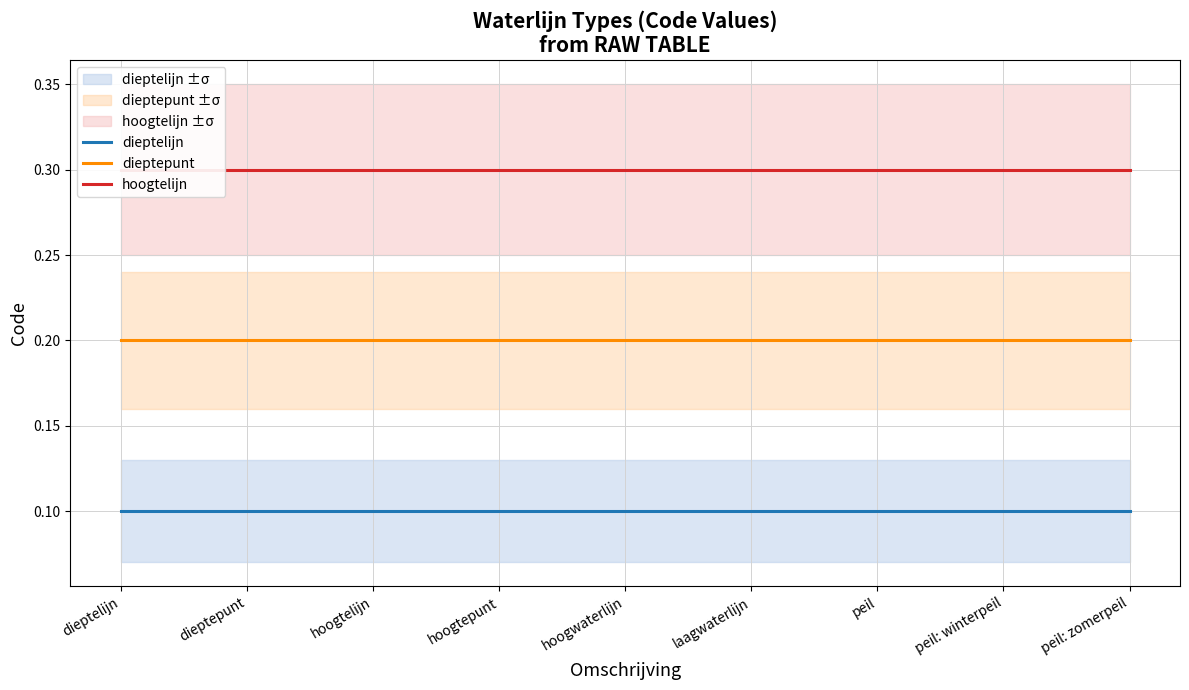

True or false: dieptepunt and dieptelijn cross at least once.

False